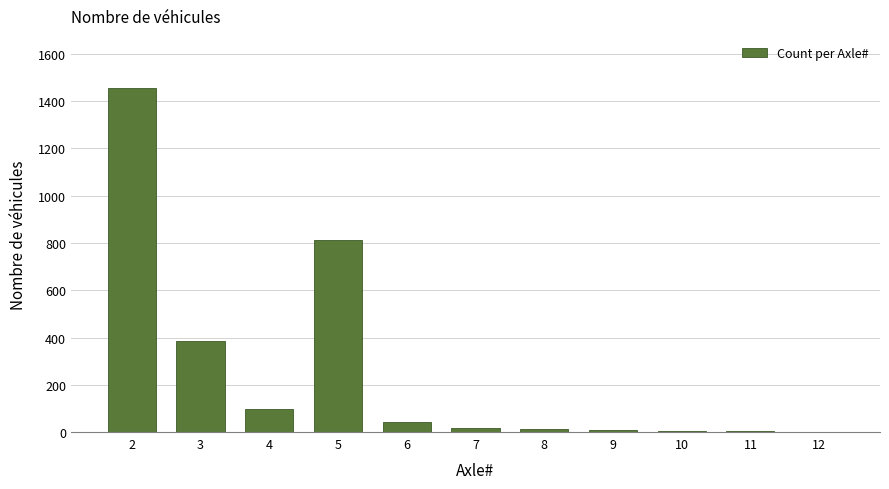

The value at 3 is 176. True or false?

False